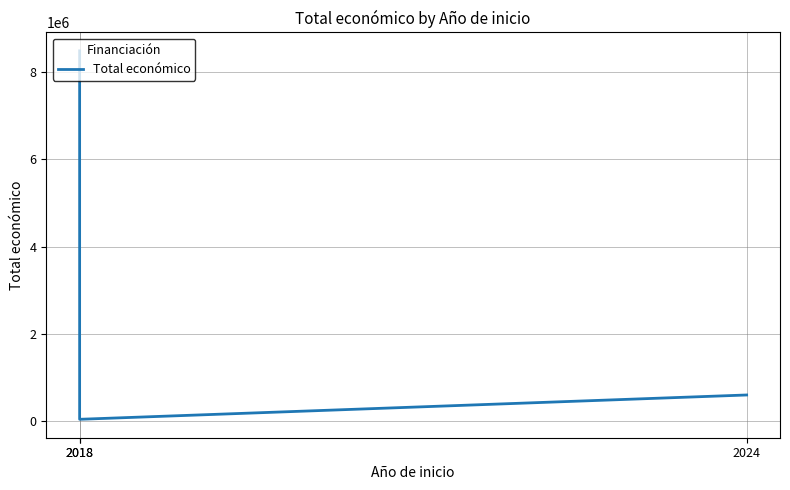

Read the value at 2018.

42845